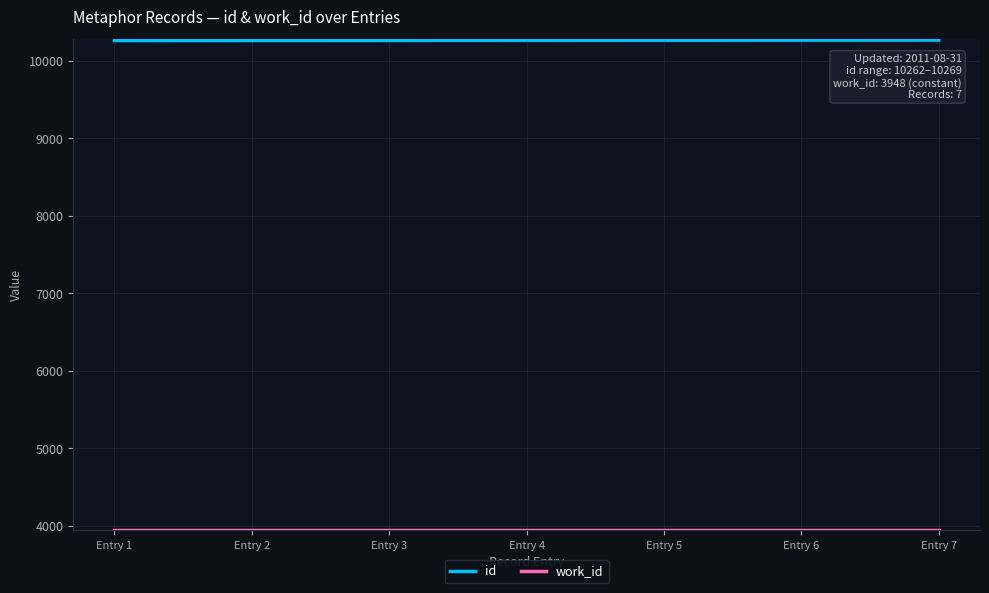

Which series has the largest total across all categories?

id